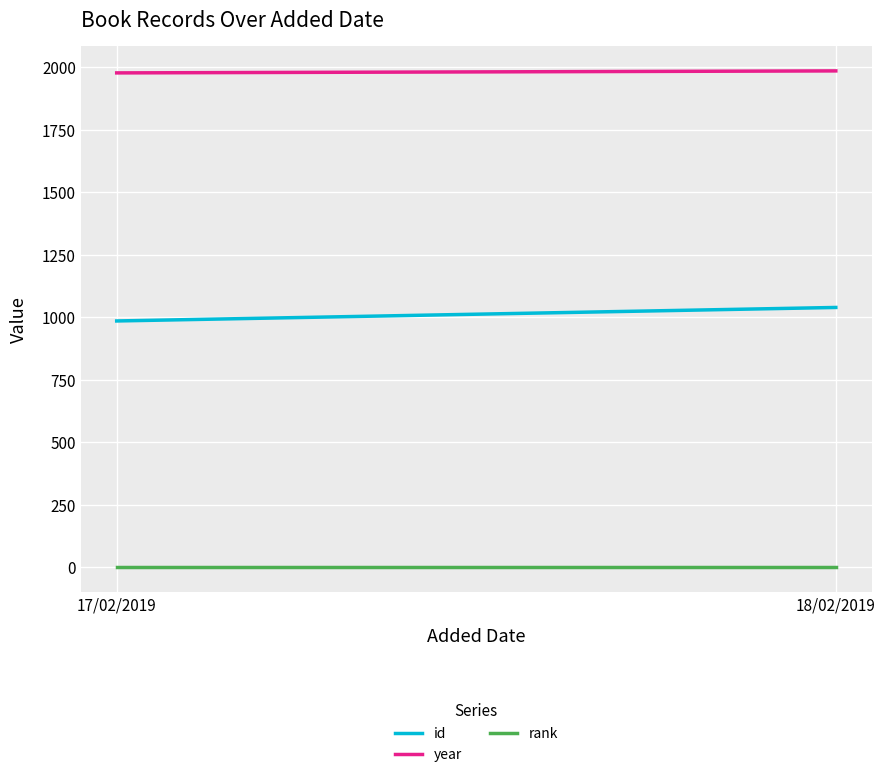

The year series shows 3017 at 18/02/2019. True or false?

False